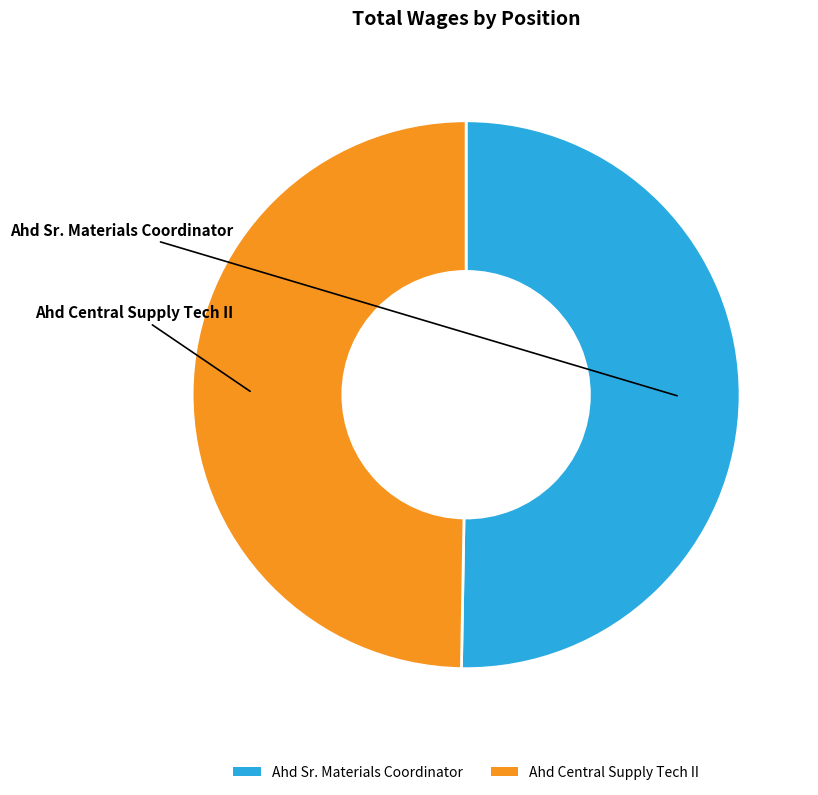

What is the ratio of the value at Ahd Sr. Materials Coordinator to the value at Ahd Central Supply Tech II?

1.0